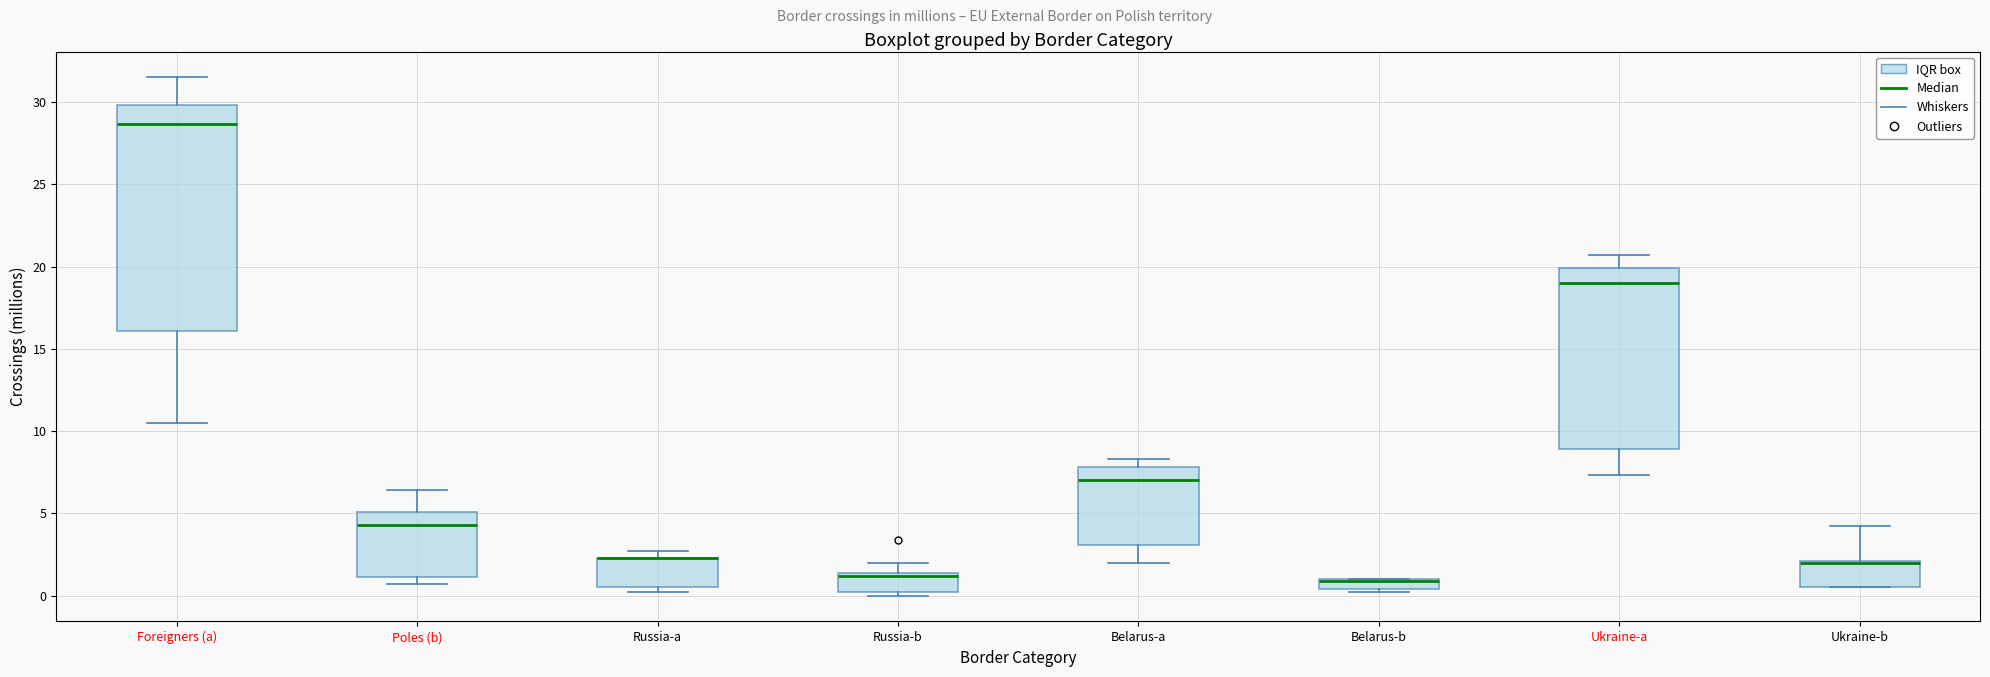

Where is the upper edge of the box for Belarus-a on the y-axis? The values are not printed on the chart, so give them approximately, as read against the axis.

8.0